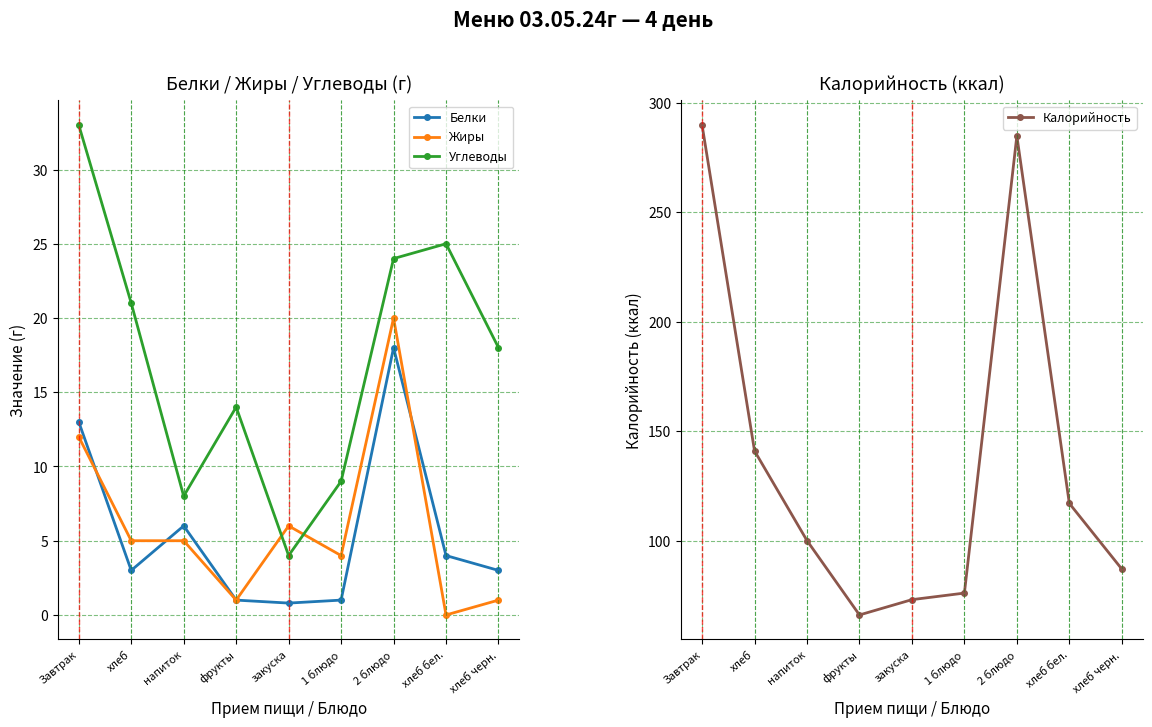

At which category does Калорийность reach its first local peak?

2 блюдо